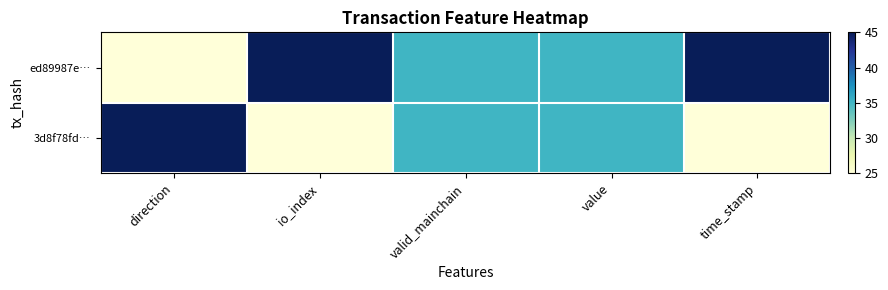

What is the minimum value shown in the chart?

25